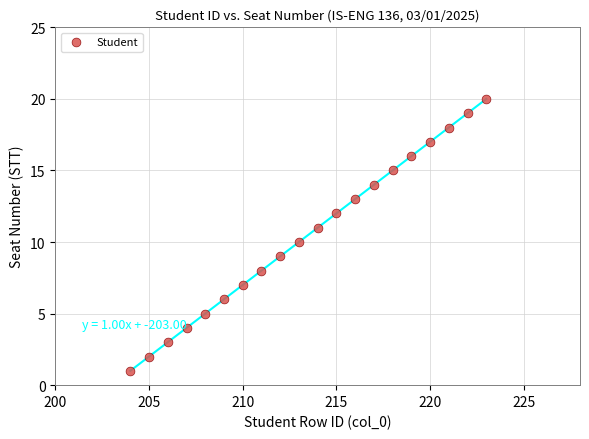

What is the range of Y values (max minus min)?

19